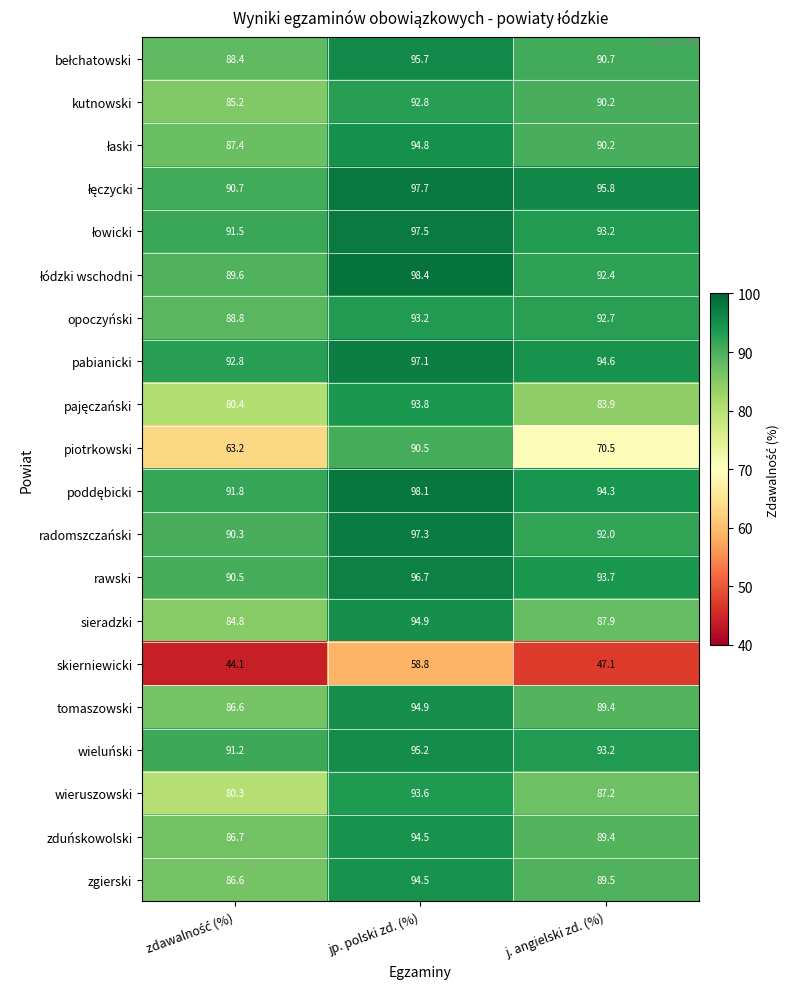

True or false: sieradzki has a value of 87.9 at j. angielski zd. (%).

True